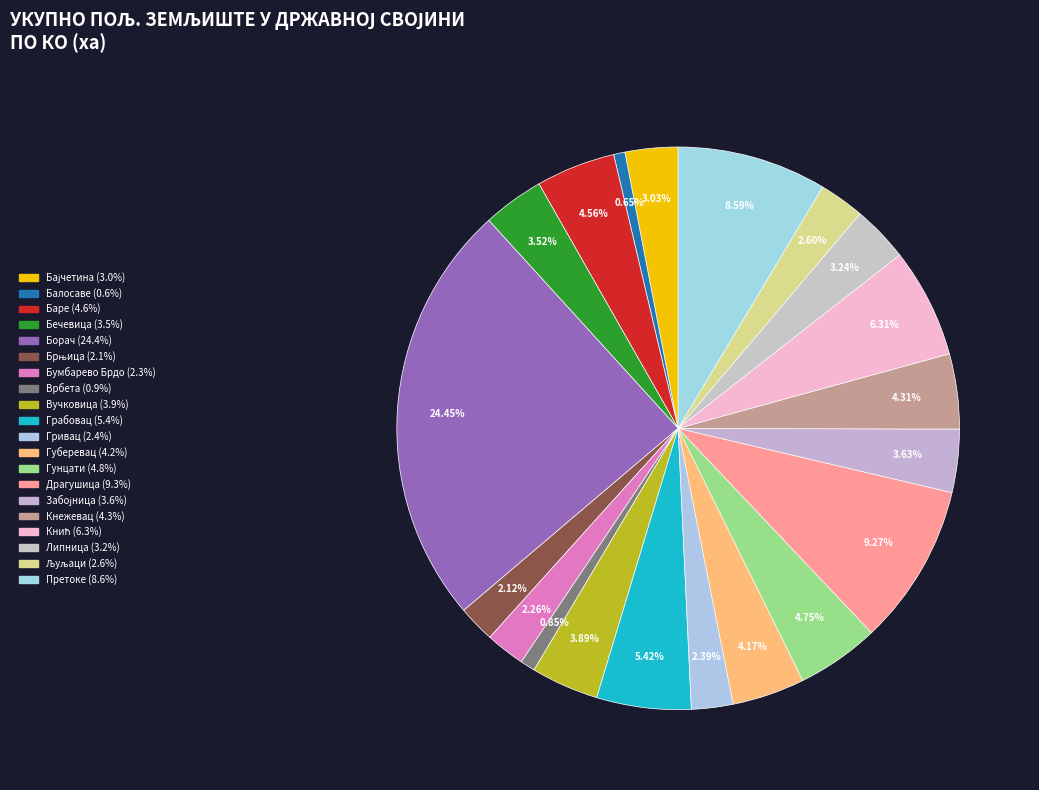

Count the number of slices in the pie.

20